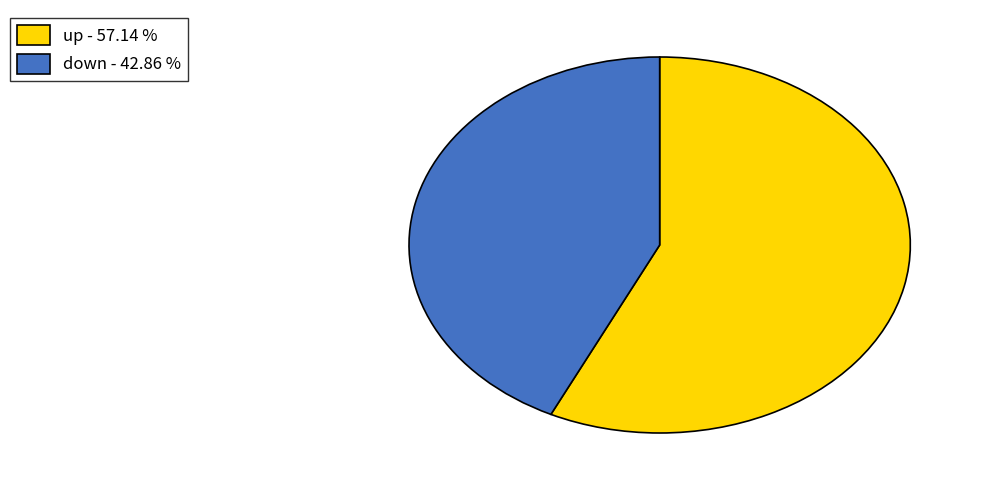

Do down - 42.86 % and up - 57.14 % together represent more than half of the pie?

Yes